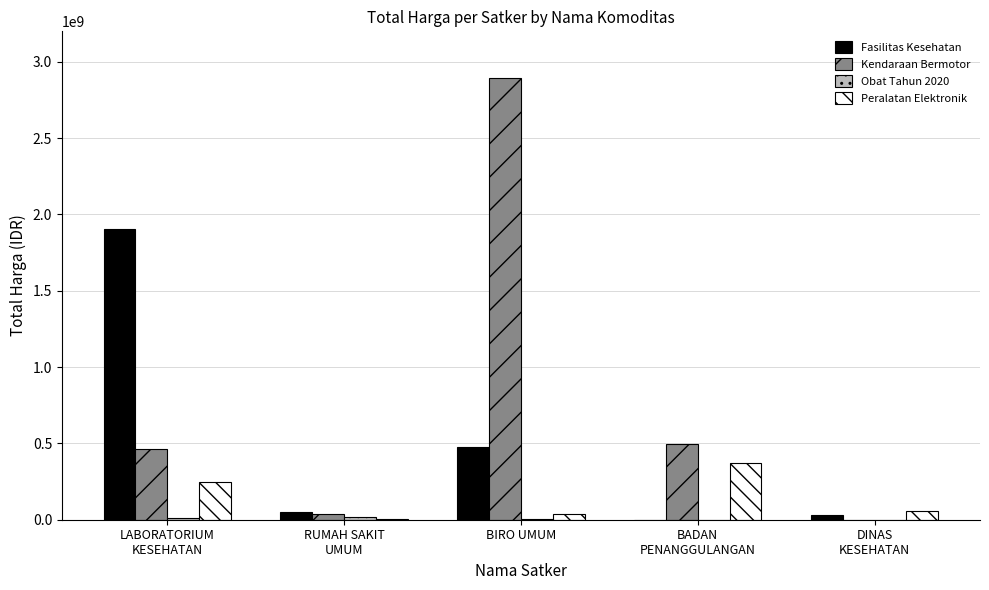

What is the maximum value shown in the chart?

2892122000